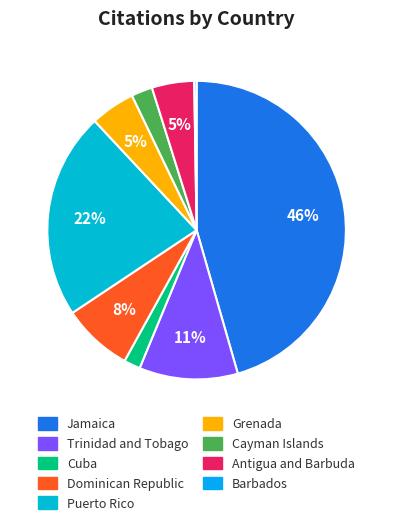

Is it true that Trinidad and Tobago is 11% of the pie?

True